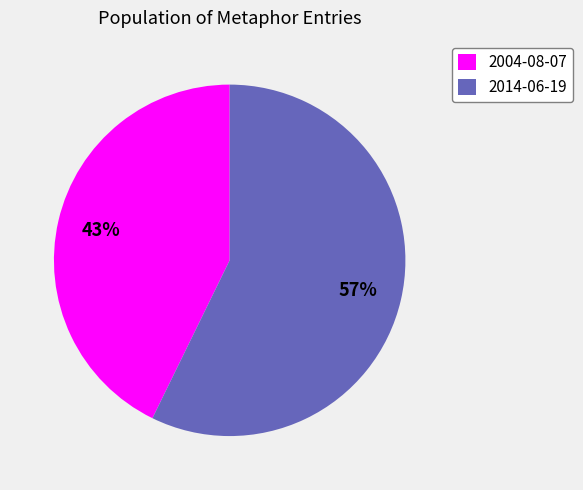

Which category has the biggest portion of the pie?

2014-06-19